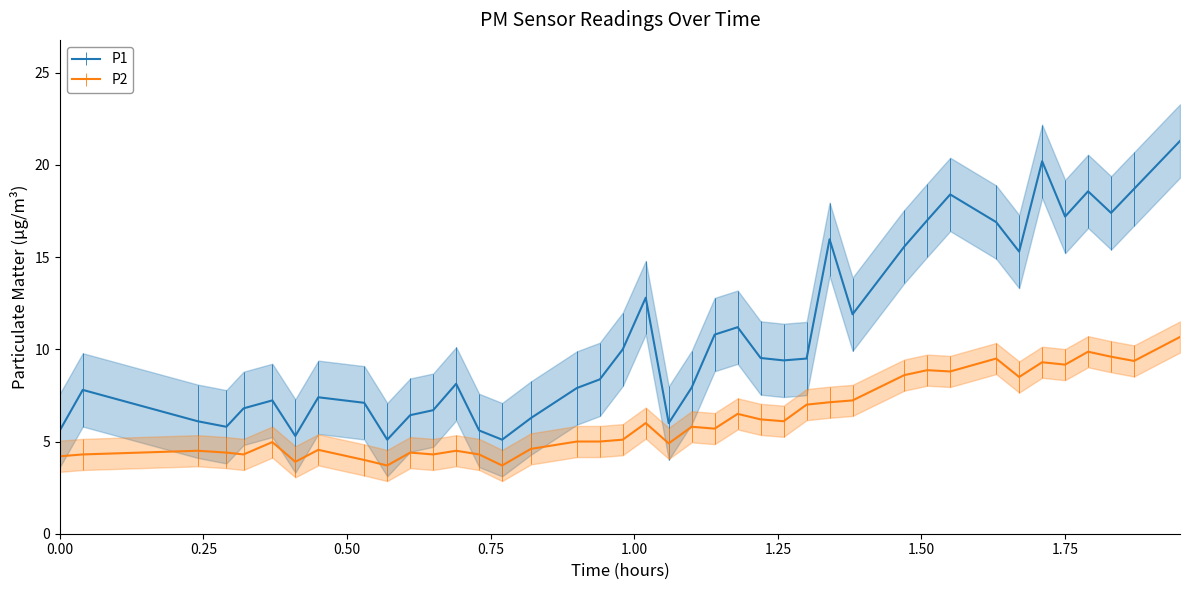

True or false: P1 and P2 cross at least once.

False